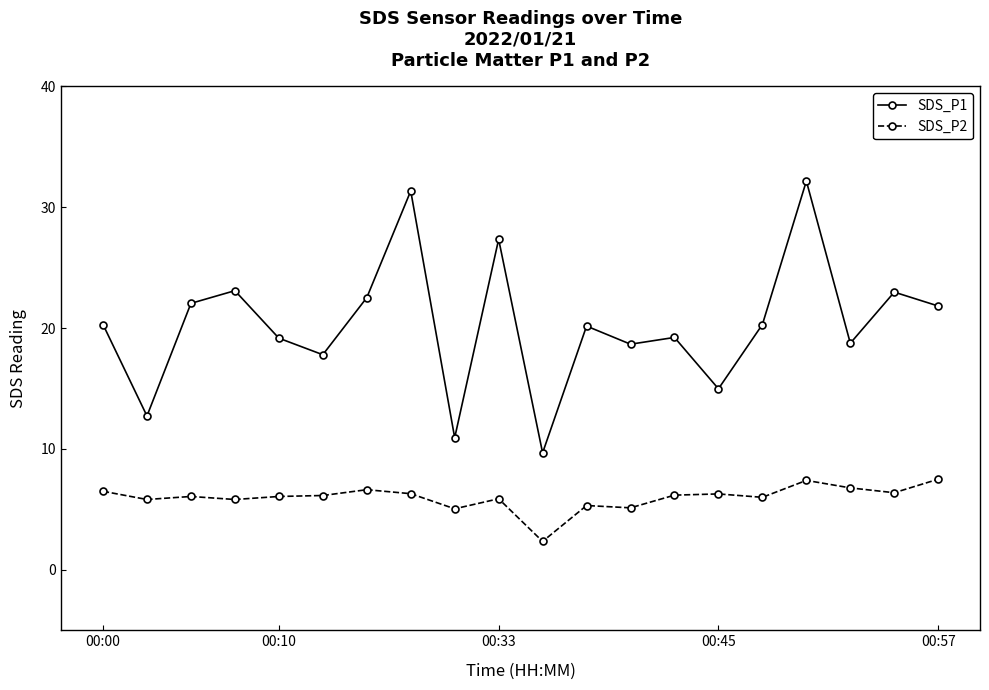

Which series has the largest total across all categories?

SDS_P1